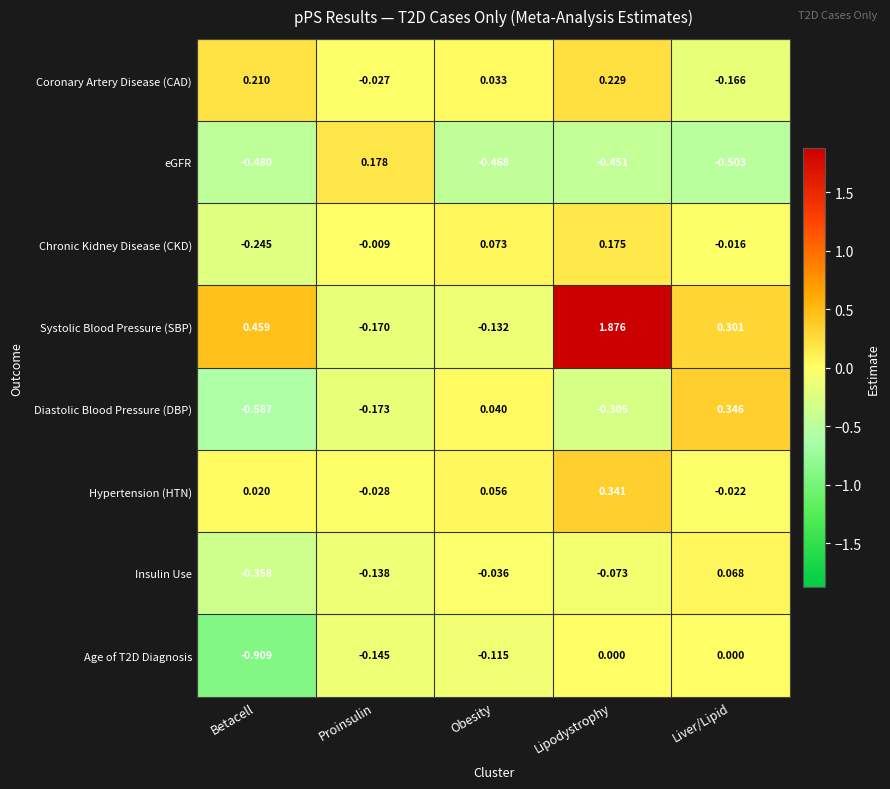

How many data points does each series have?

5